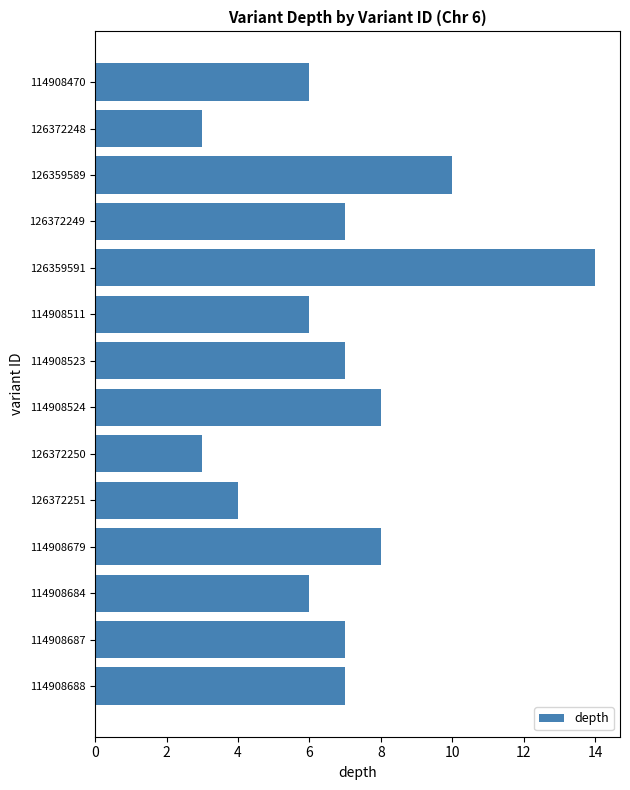

Which label corresponds to the largest value in the chart?

126359591